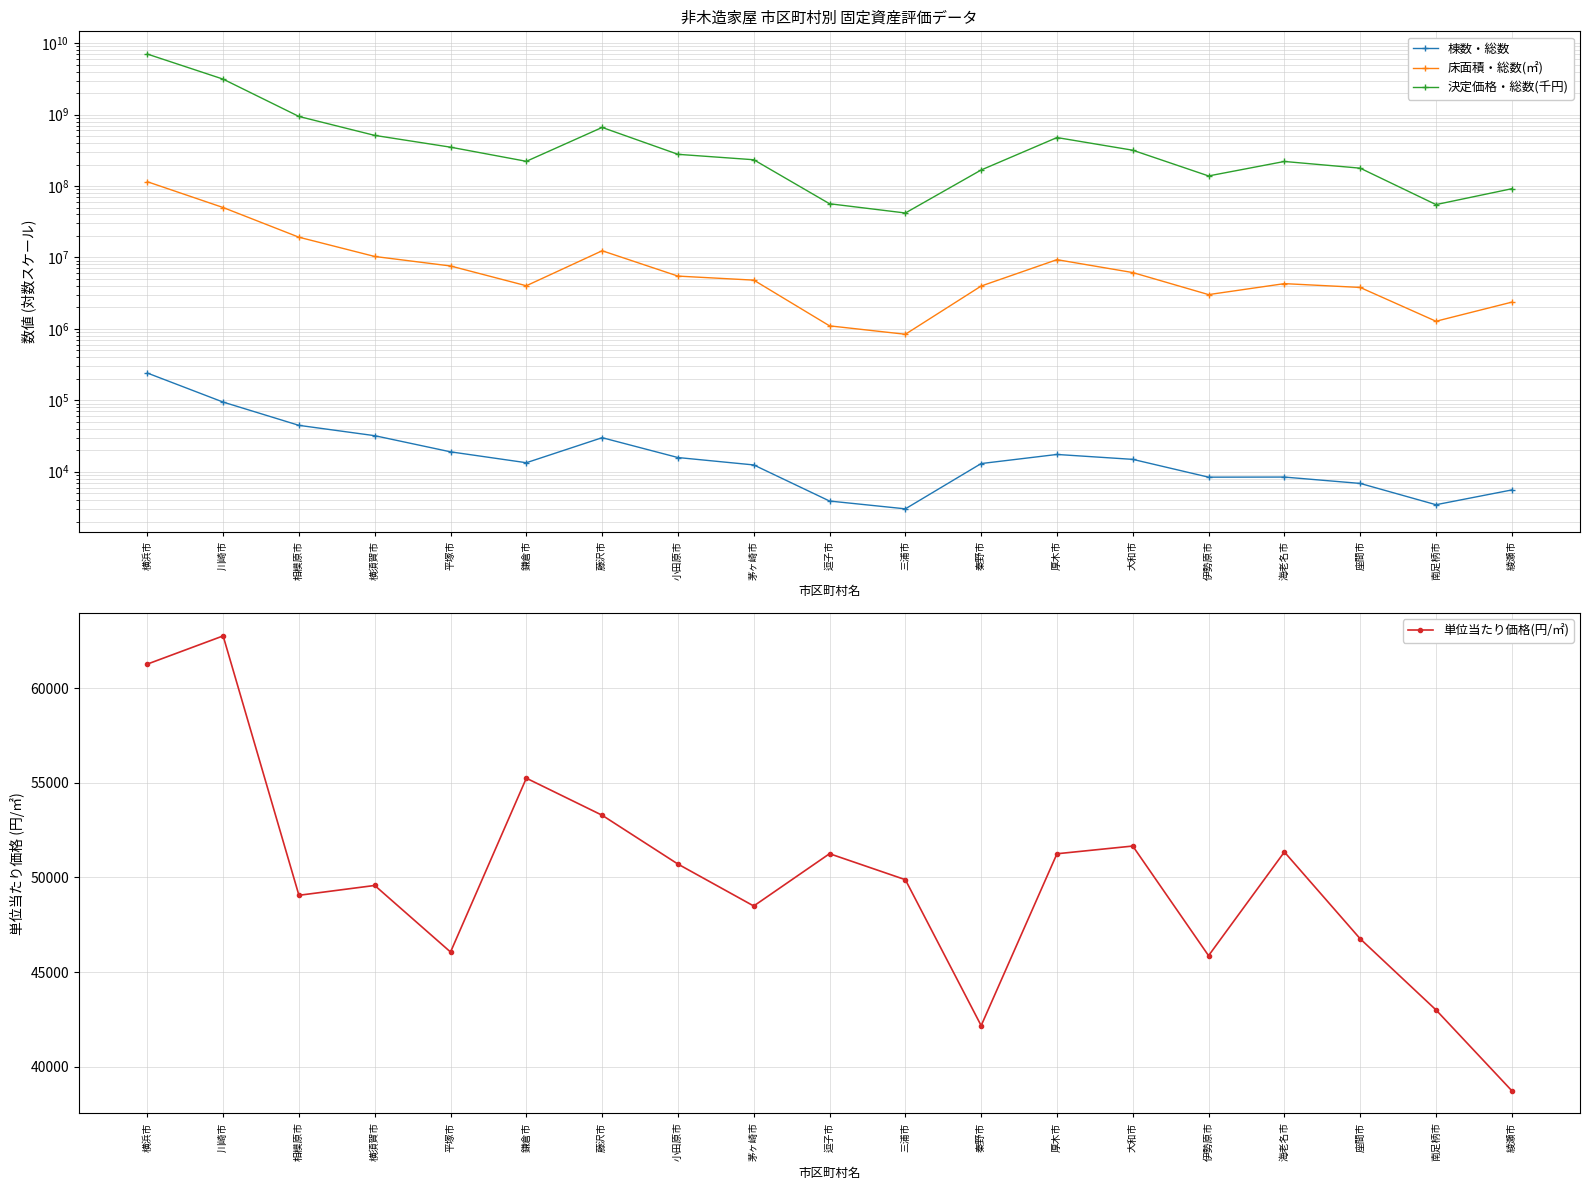

Does the chart display data point markers on the line(s)?

Yes